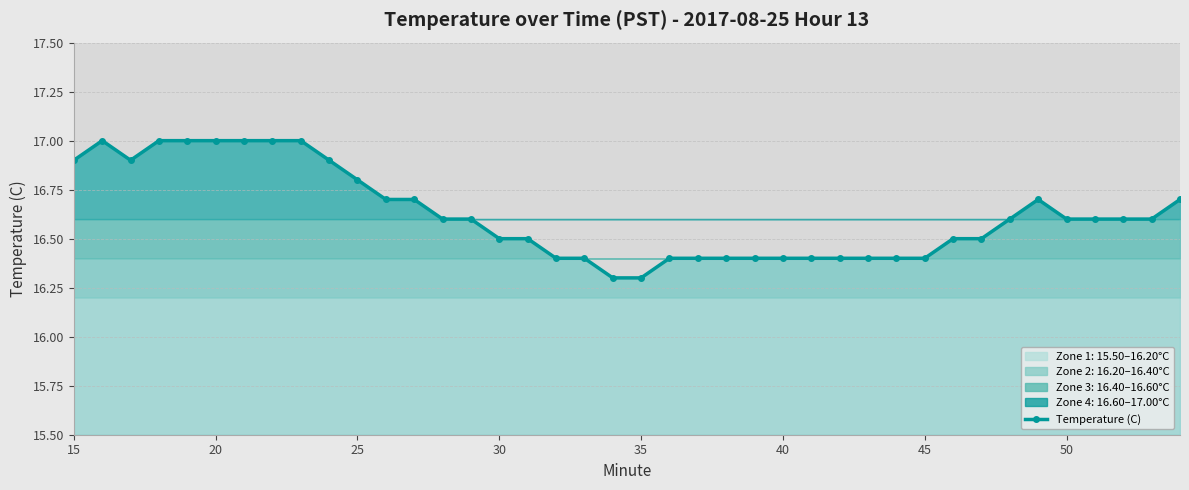

What is the maximum value for Temperature (C)?

17.0